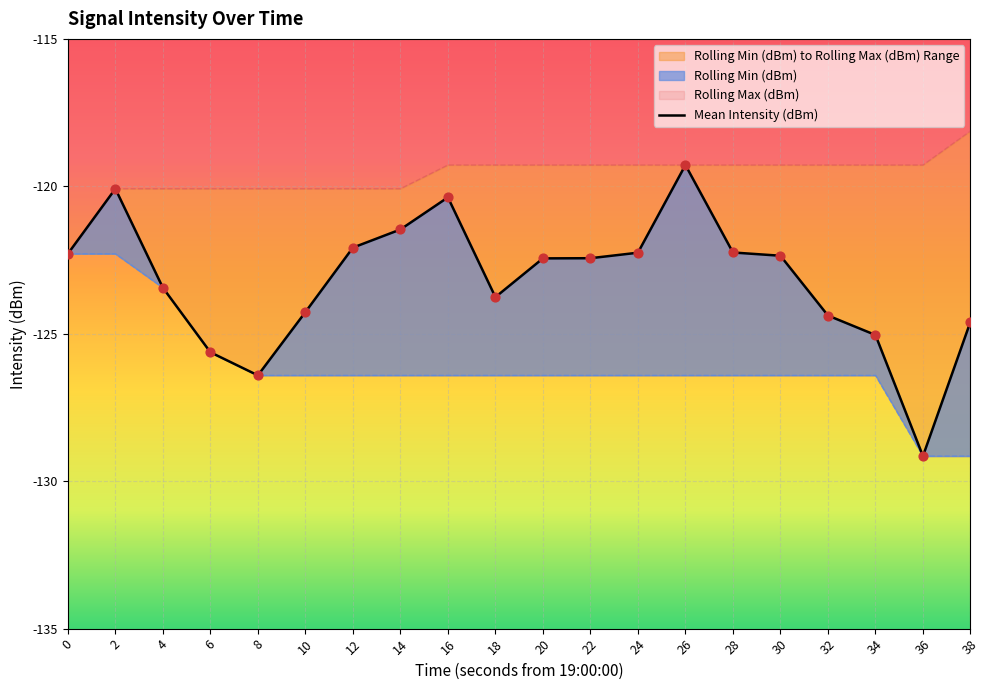

What is the change in value from 16 to 28?

-1.9